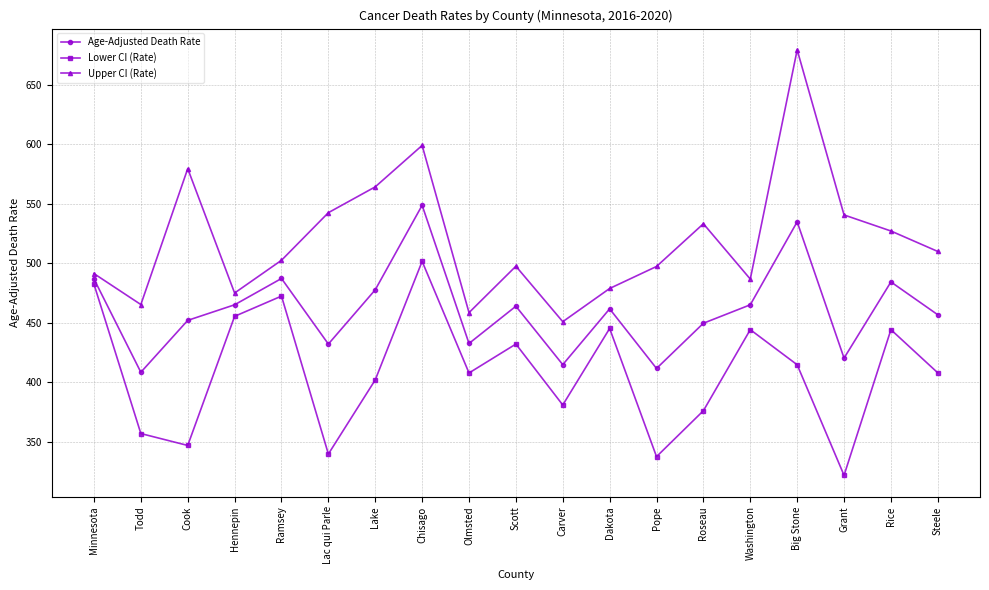

What is the sum of all Age-Adjusted Death Rate values?

8751.5